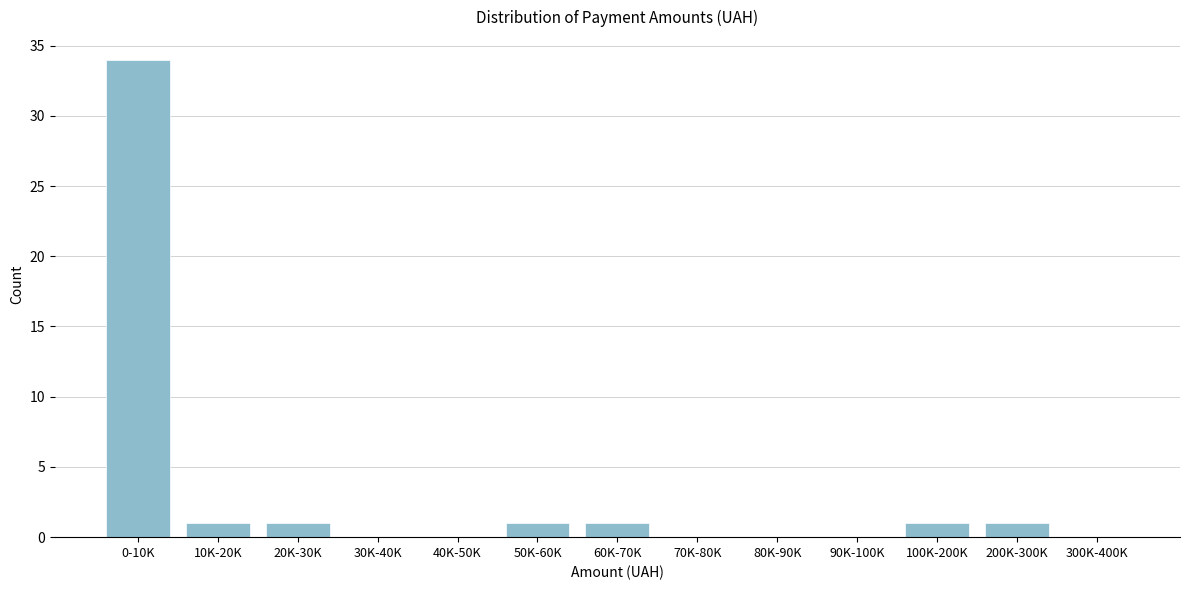

Reading left to right, transcribe all the data shown in this chart.

0-10K=34	10K-20K=1	20K-30K=1	30K-40K=0	40K-50K=0	50K-60K=1	60K-70K=1	70K-80K=0	80K-90K=0	90K-100K=0	100K-200K=1	200K-300K=1	300K-400K=0